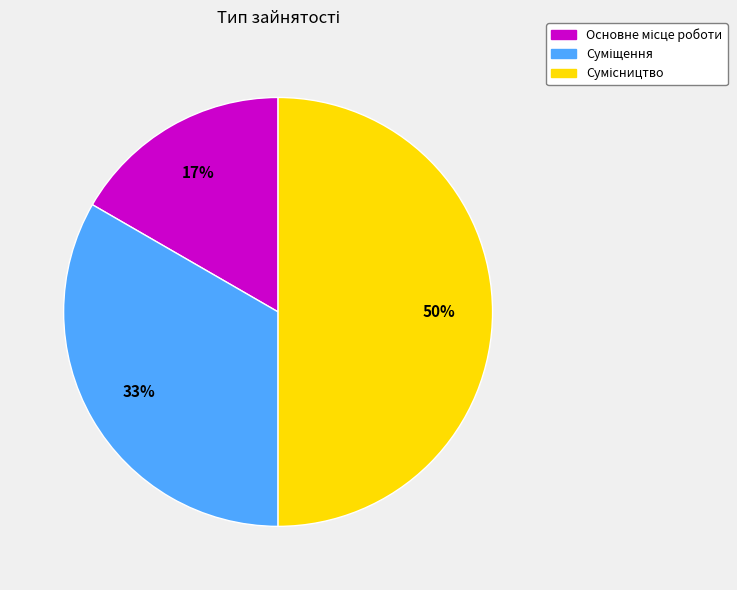

To the nearest percent, what is the average slice percentage?

33%